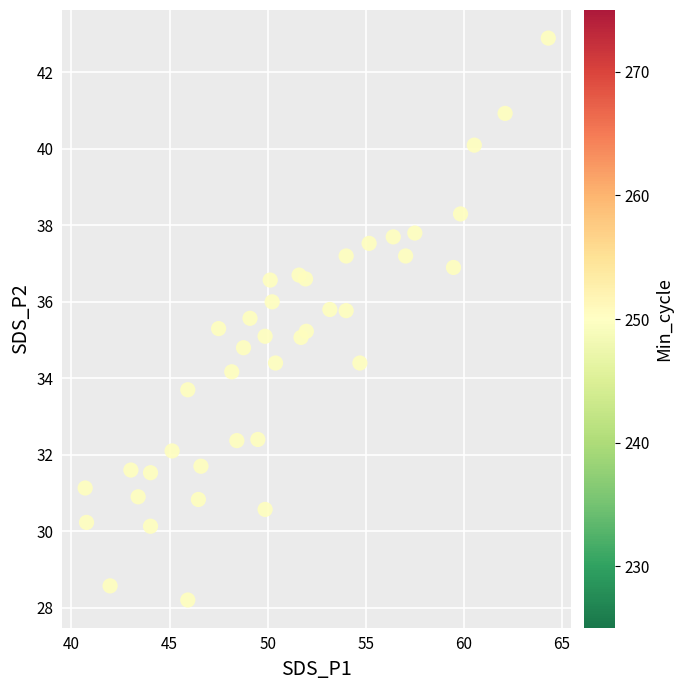

What is the range of Y values (max minus min)?

14.7